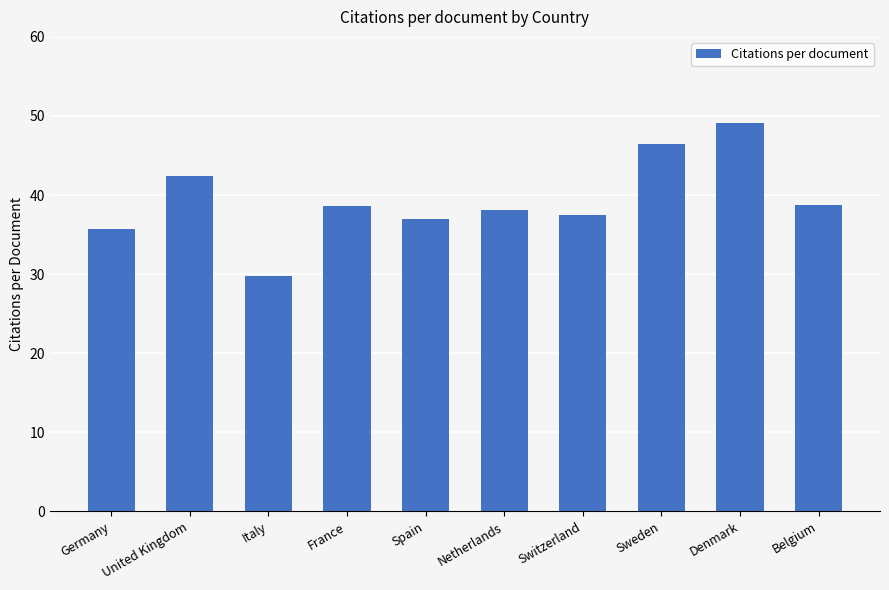

True or false: the data shows 19.6 at Belgium.

False